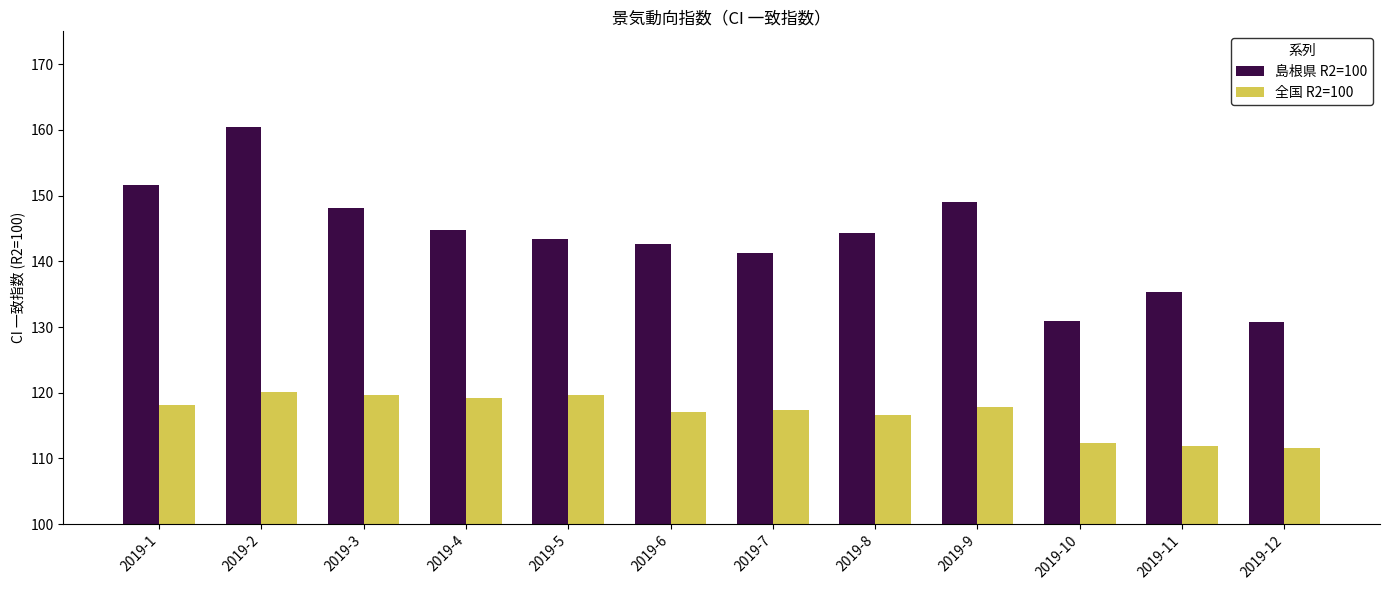

Is it true that 全国 R2=100 equals 48.6 at 2019-12?

False